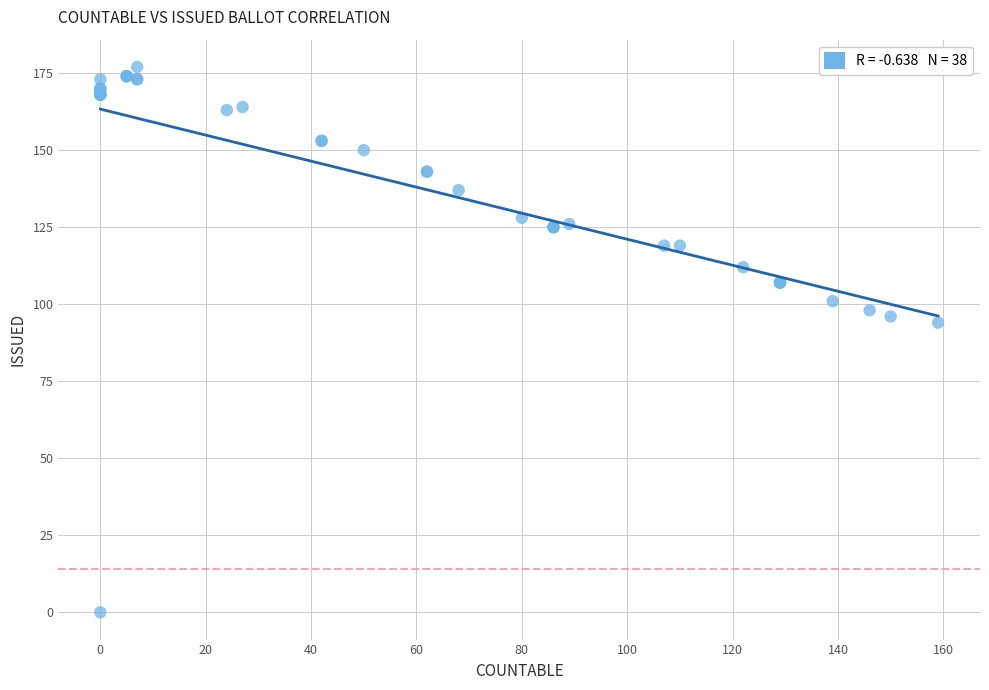

What Y value in the scatter plot is closest to 88?

94